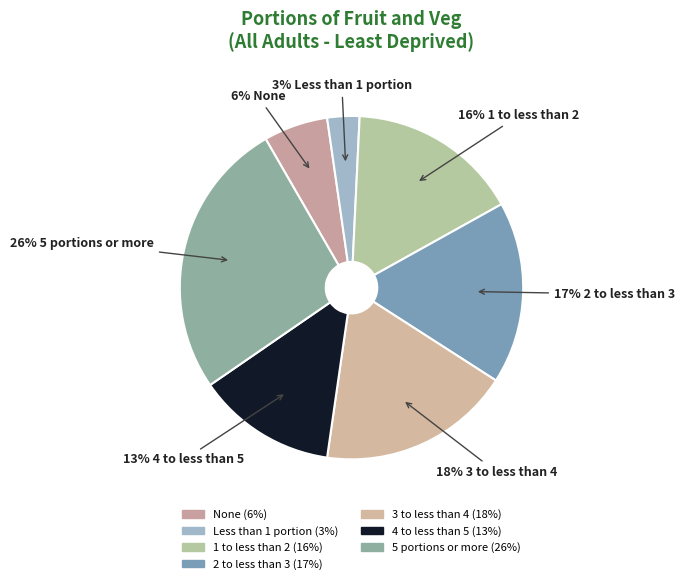

How many slices are in this pie chart?

7